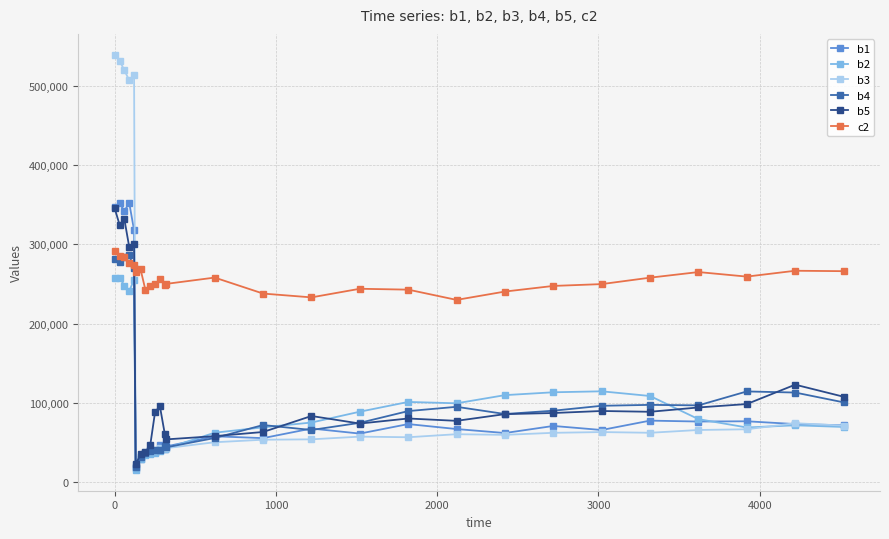

What is the value of the b1 point at the 13th from the left?

44967